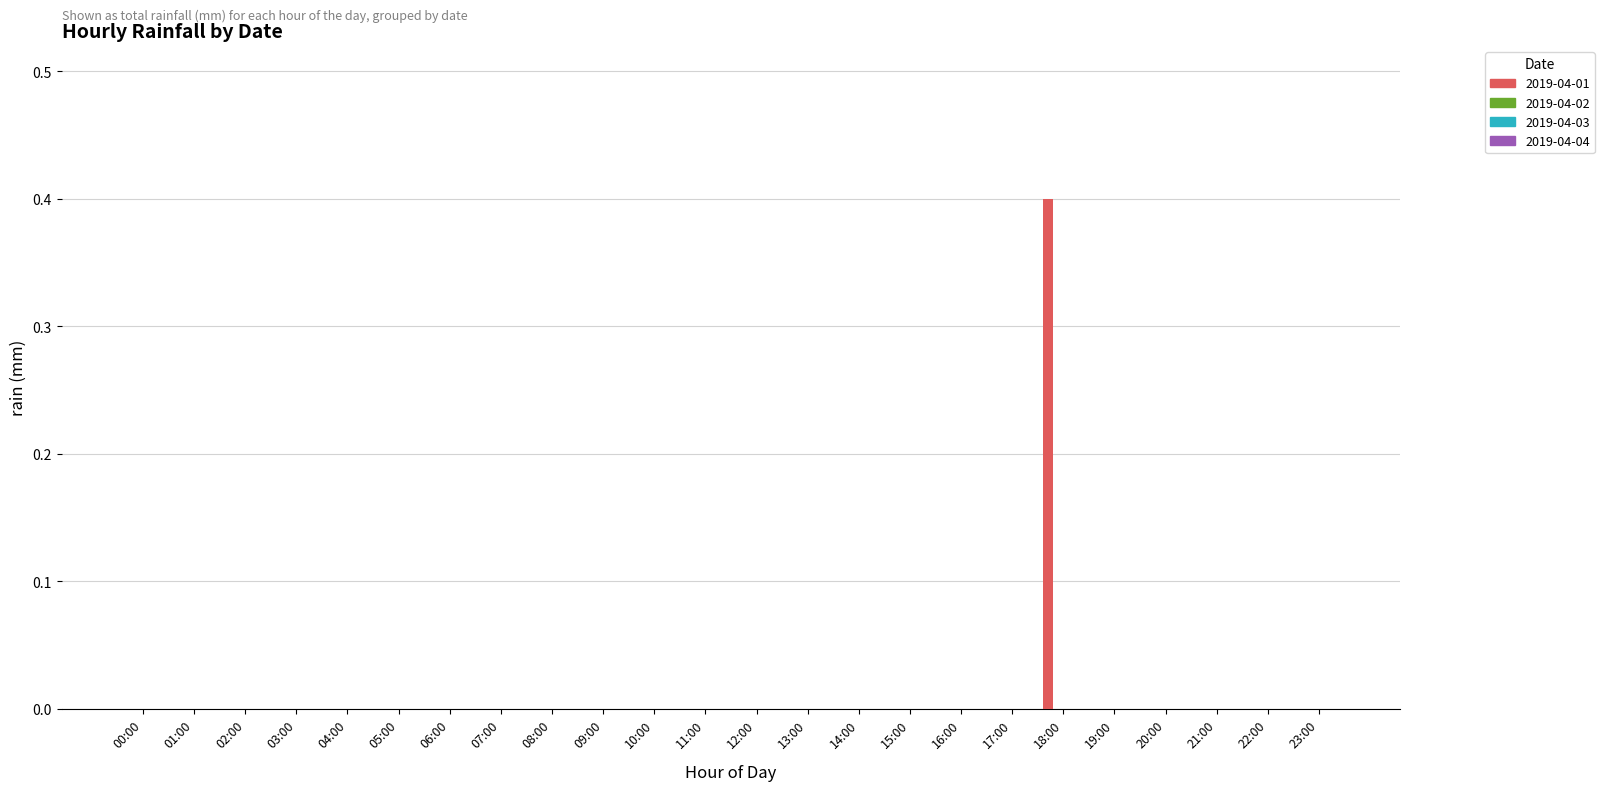

What is the sum of all values?

0.4